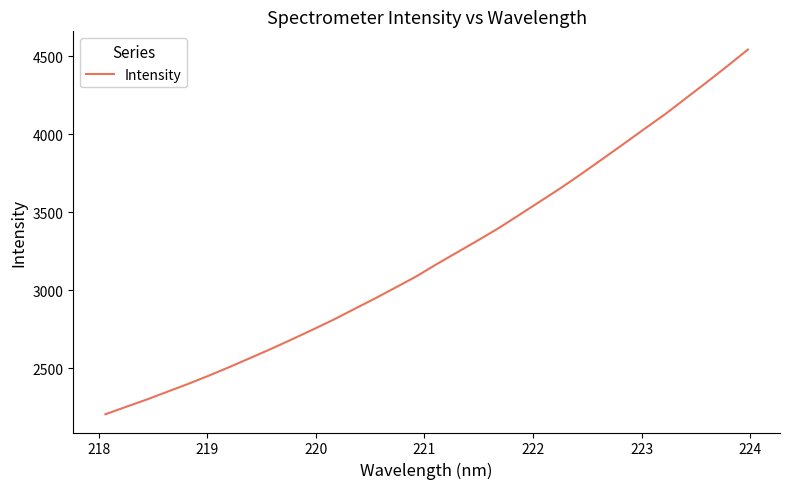

What is the difference between the maximum and minimum values?

2339.2